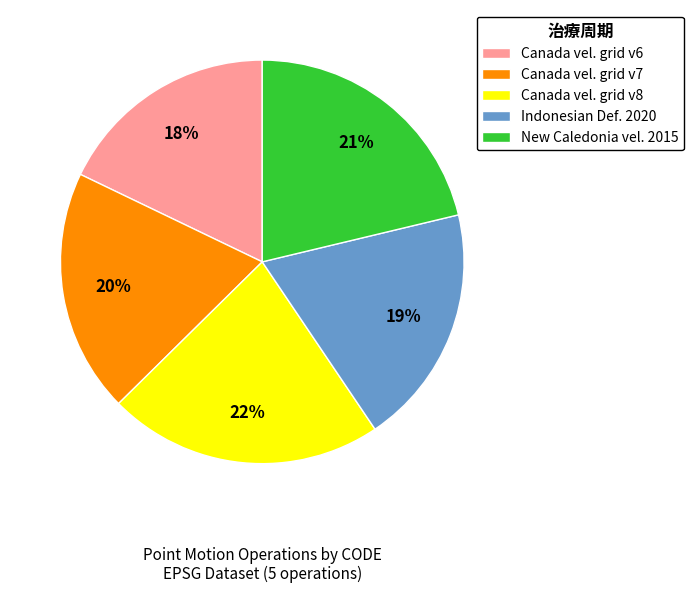

How many slices are in this pie chart?

5